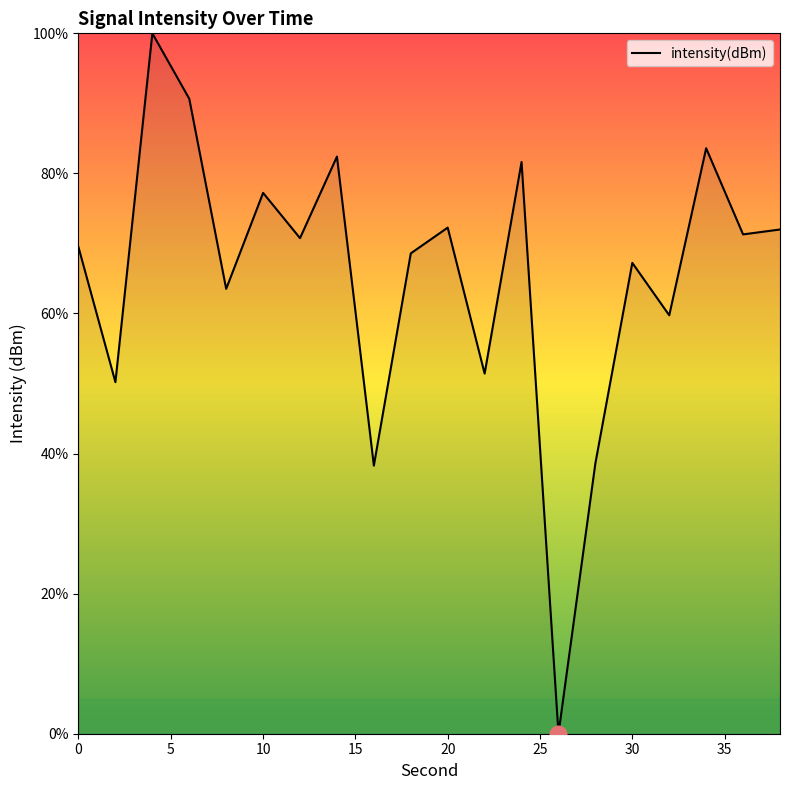

What is the maximum value shown in the chart?

100.0